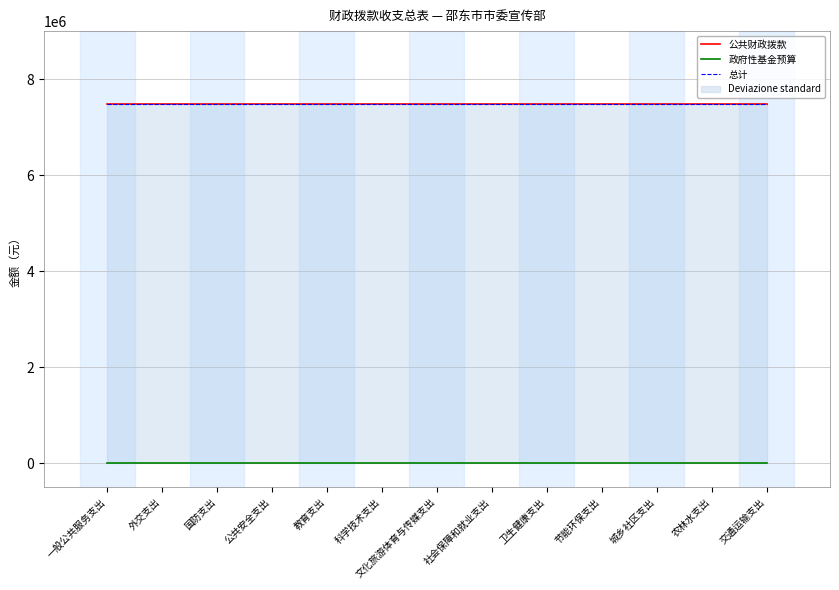

What is the sum of all 公共财政拨款 values?

97234657